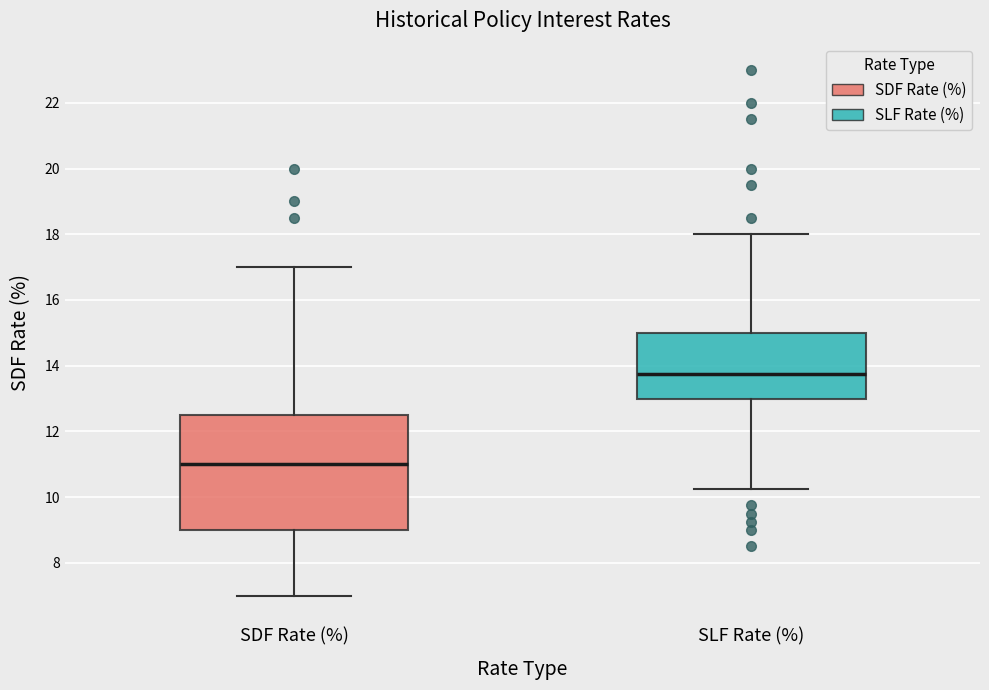

Where is the upper edge of the box for SDF Rate (%) on the y-axis? The values are not printed on the chart, so give them approximately, as read against the axis.

12.6